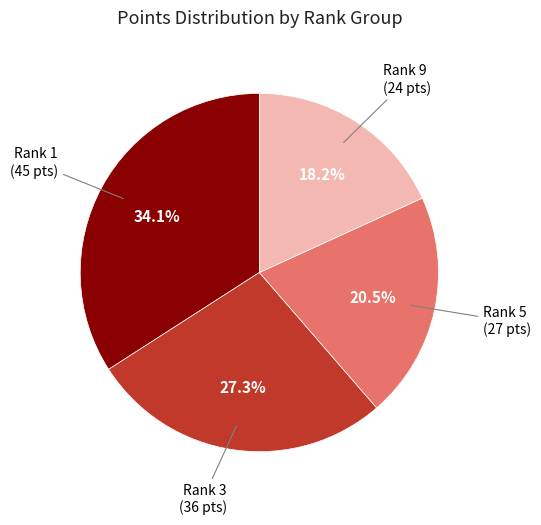

Is there a majority slice in this chart?

No